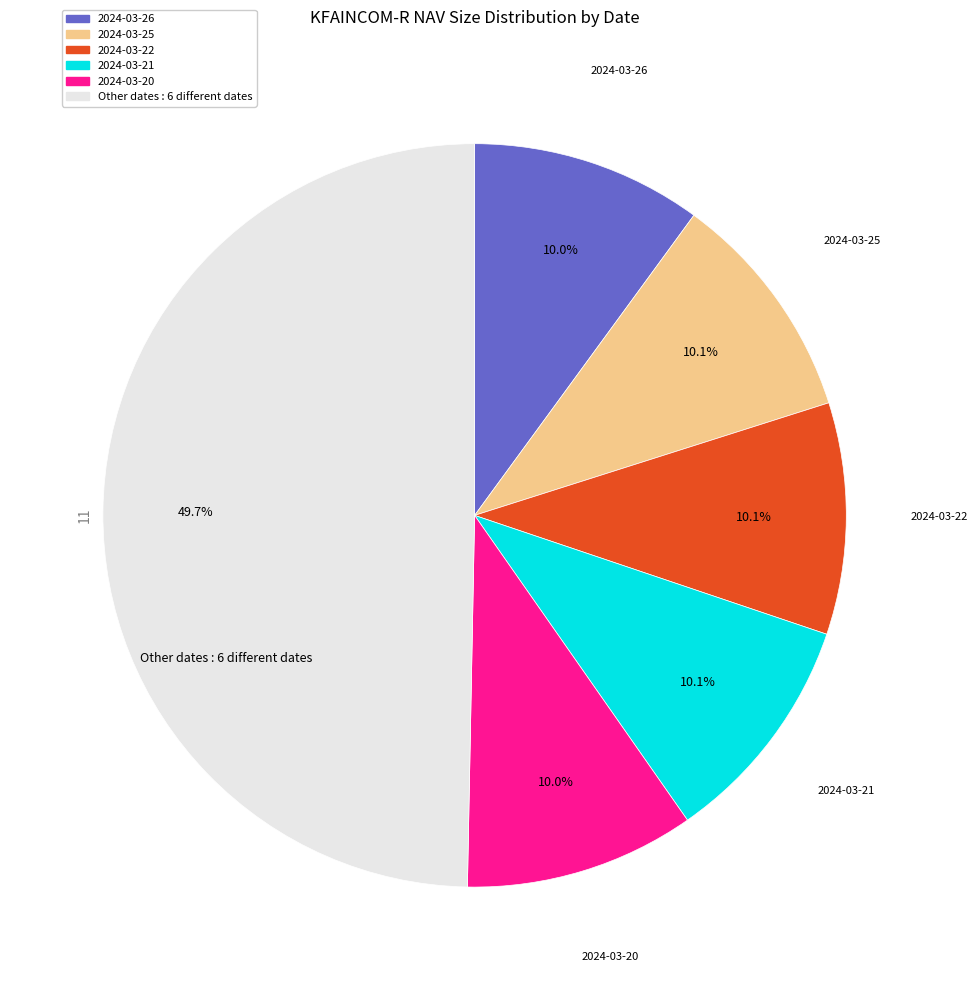

Does 2024-03-25 represent more than half of the total?

No